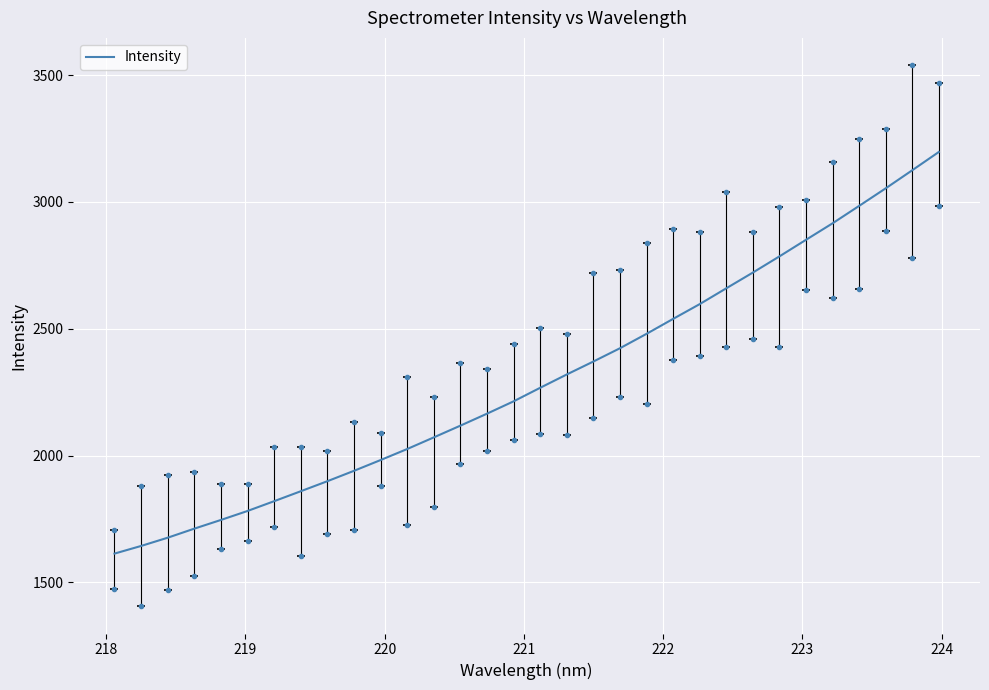

What is the difference between the maximum and minimum values?

1583.6